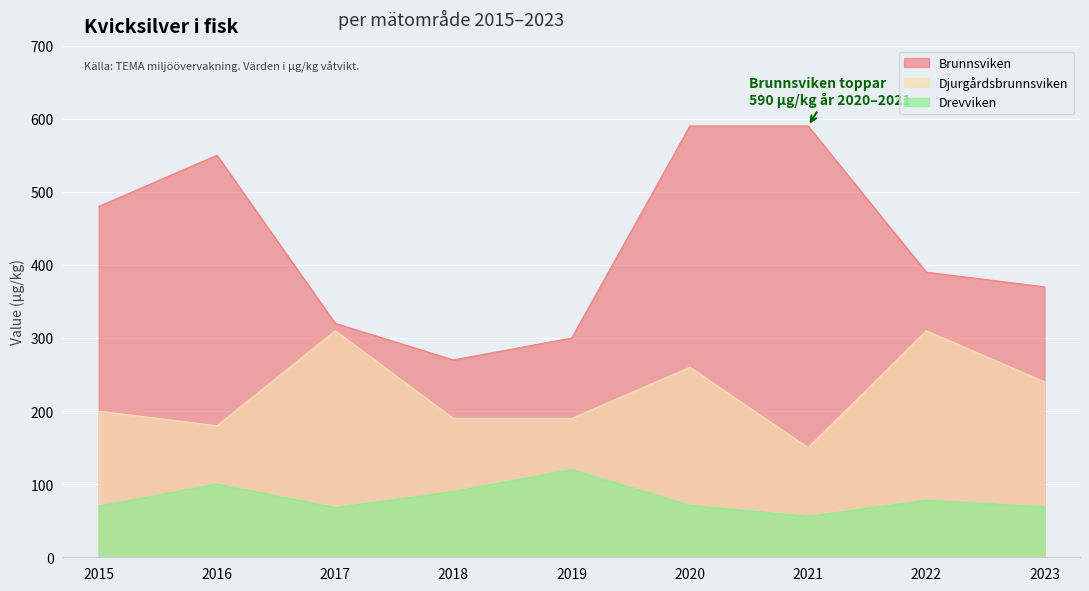

What is the value of the Djurgårdsbrunnsviken point at the 4th from the left?

190